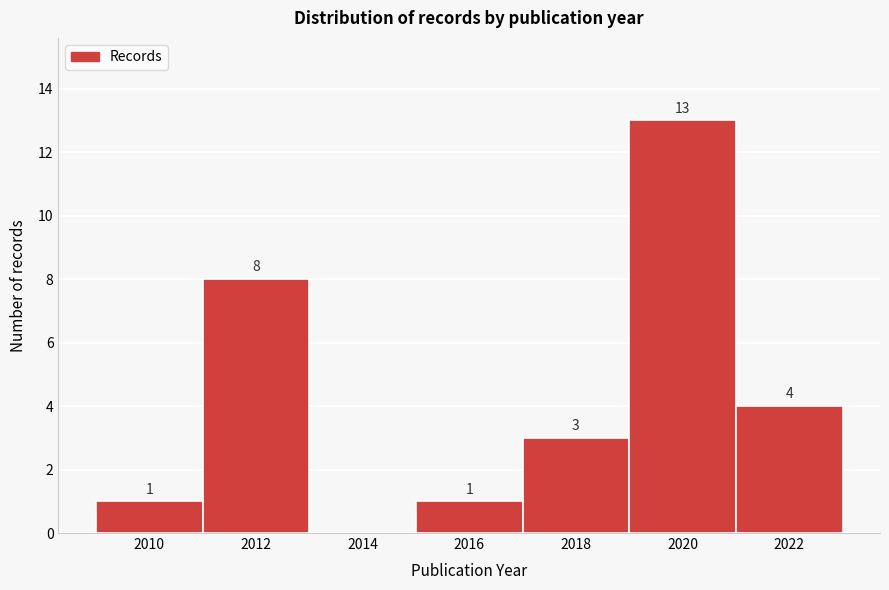

Reading left to right, extract all data points from this chart.

2010=1	2012=8	2014=0	2016=1	2018=3	2020=13	2022=4